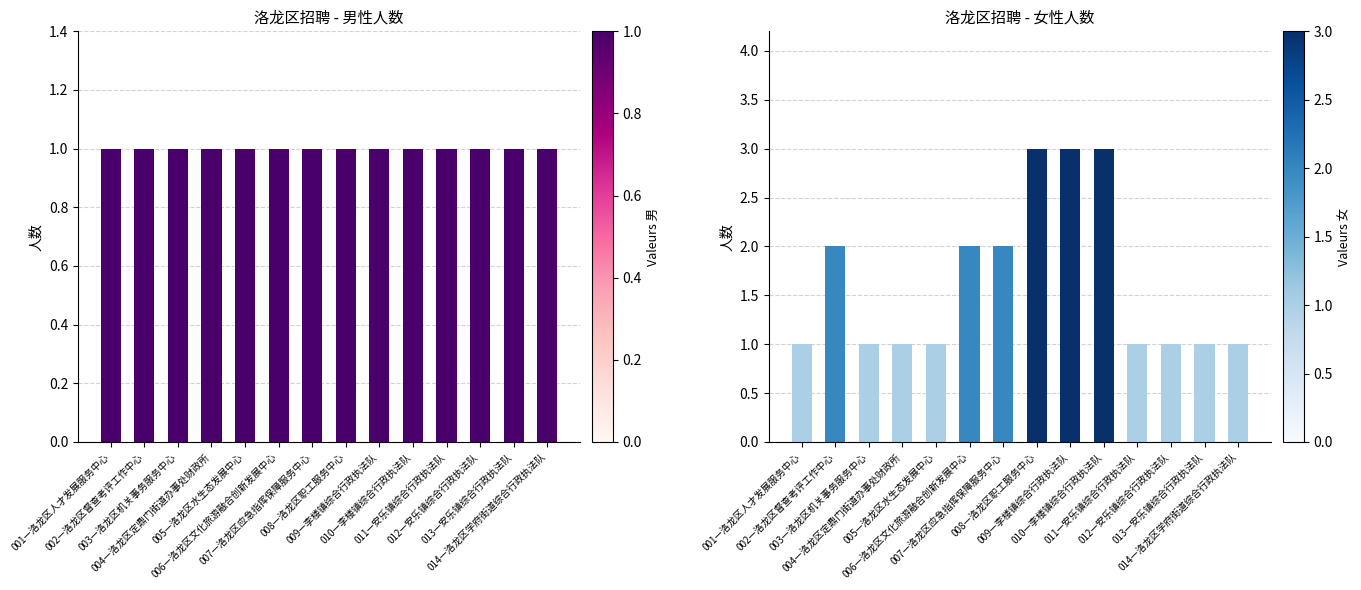

What is the maximum value for 女?

3